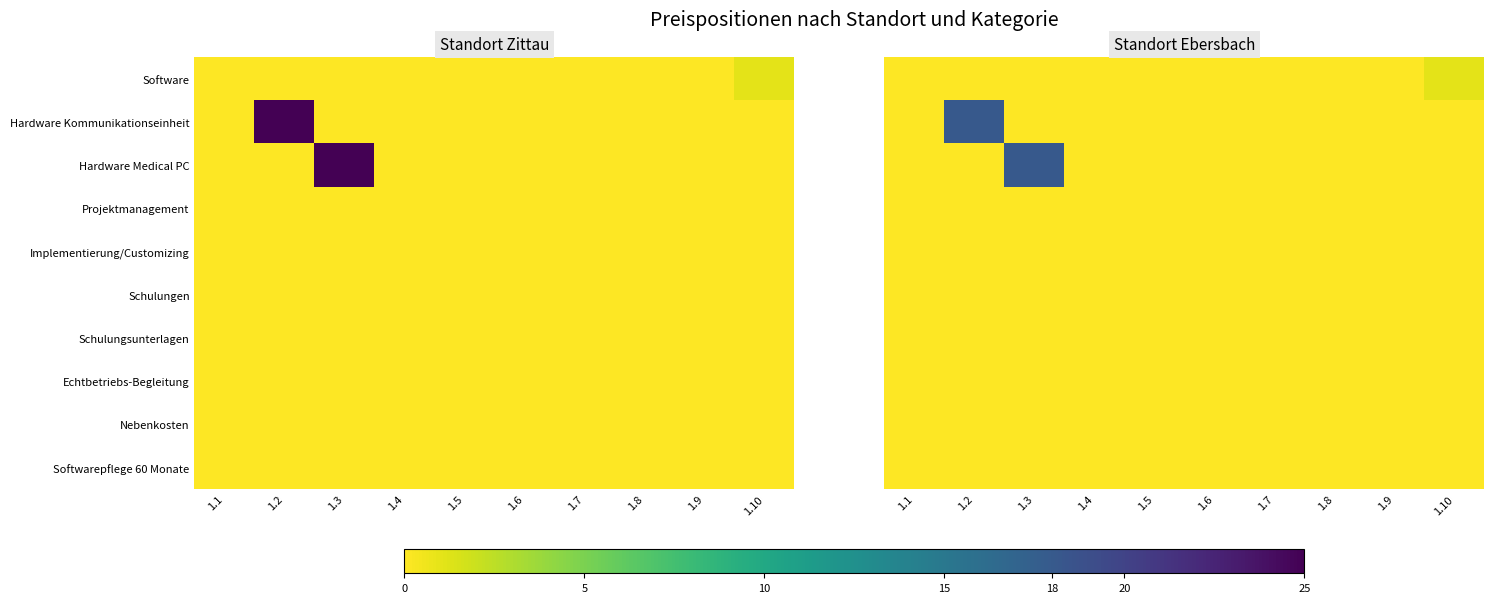

True or false: Echtbetriebs-Begleitung has a value of 0 at 1.4.

True